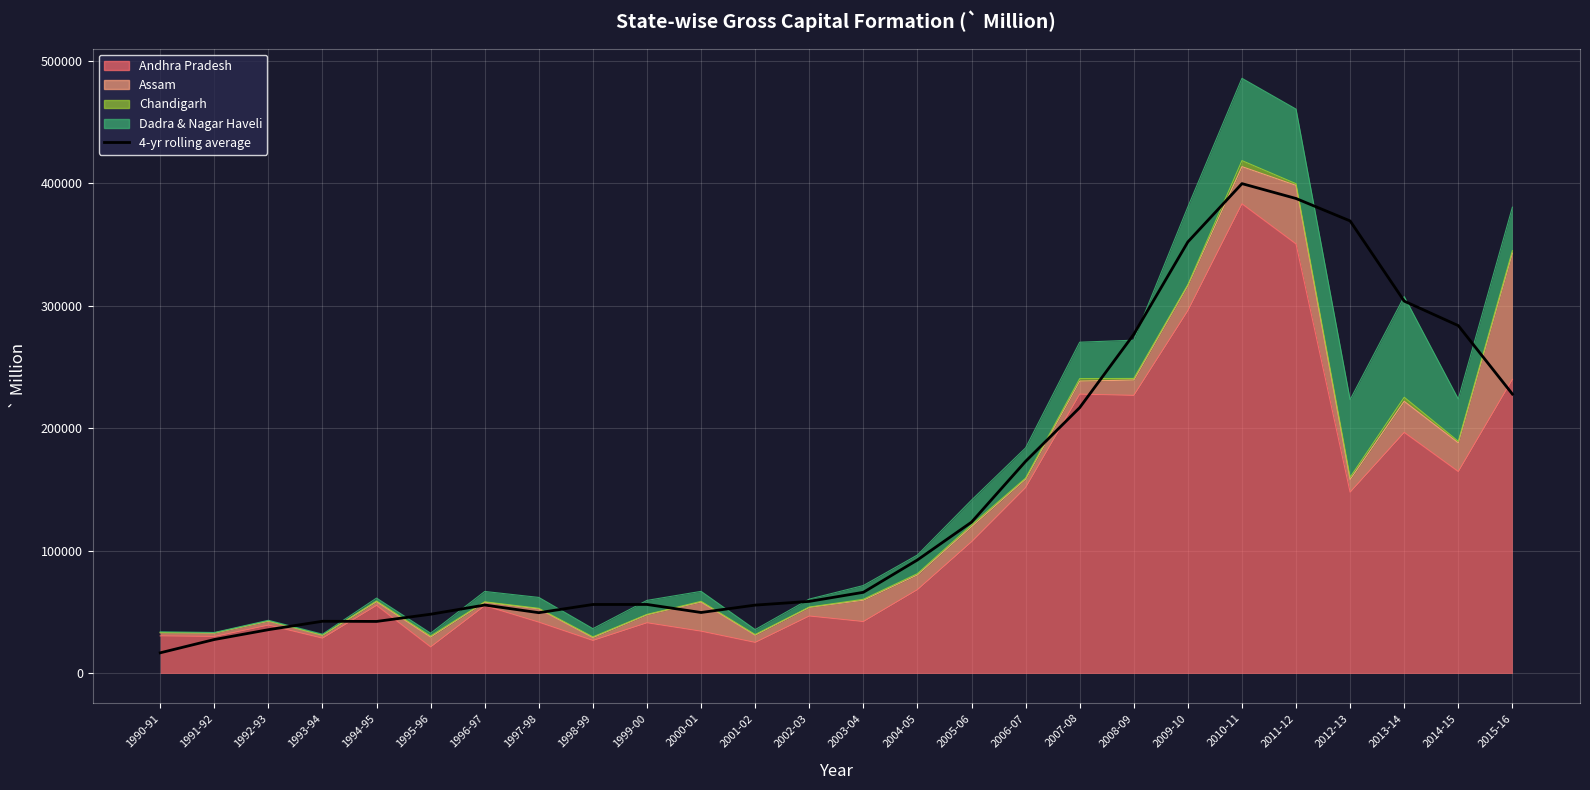

Is it true that the value at 2013-14 is 151745.2?

False